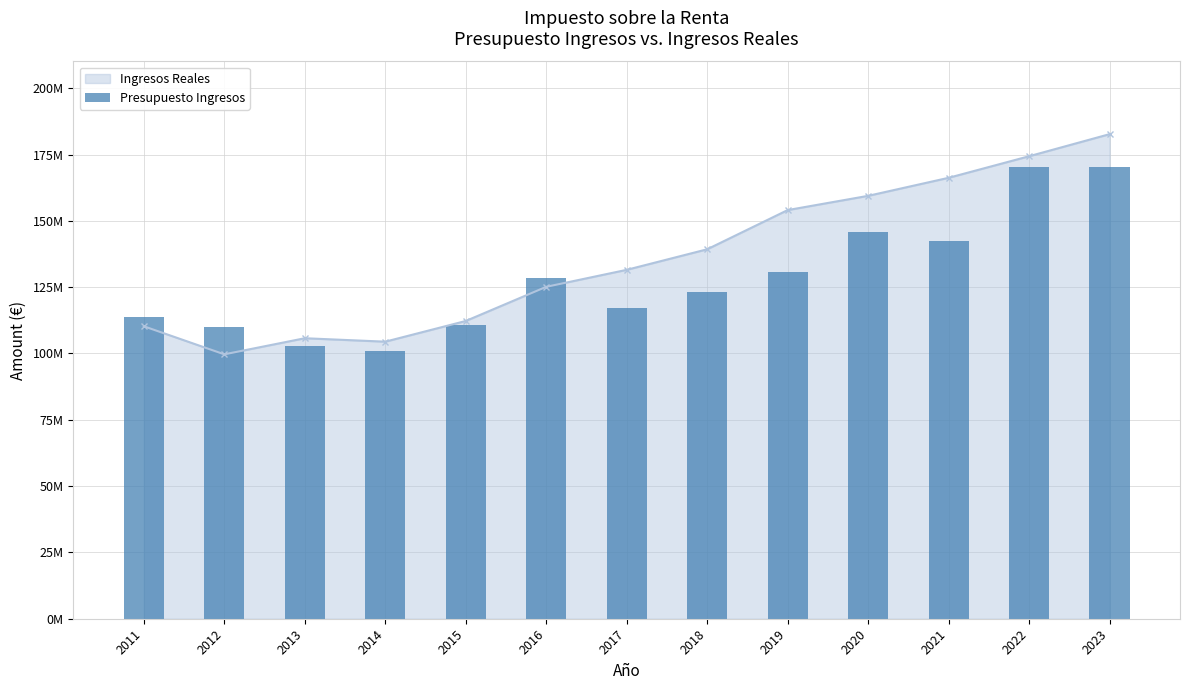

Between 2020 and 2016, which is larger?

2020